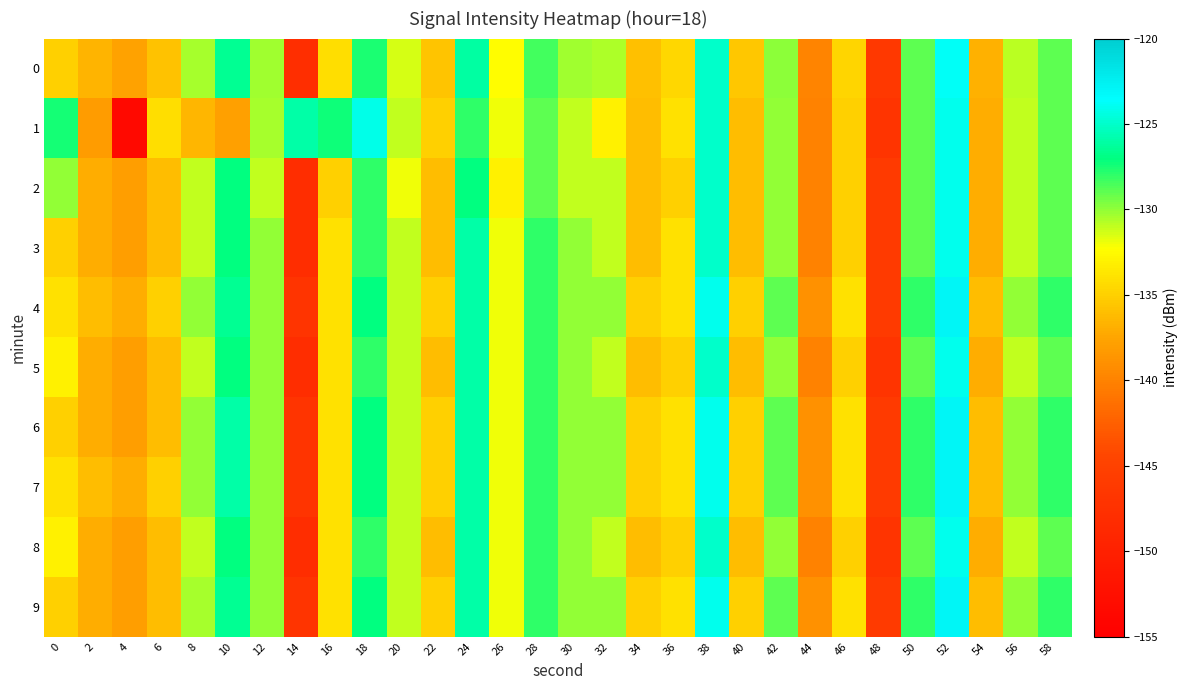

Which series has the widest spread of values?

1